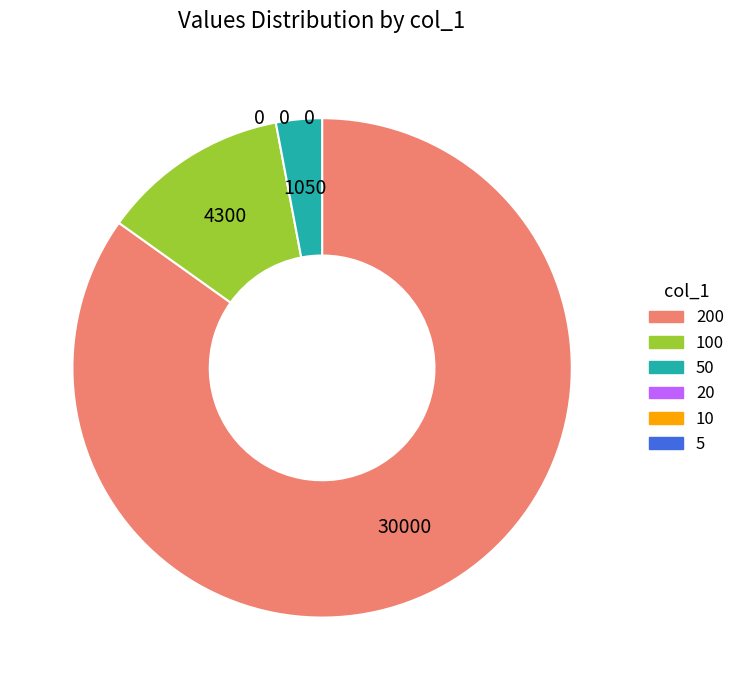

Does any single category account for the majority?

Yes